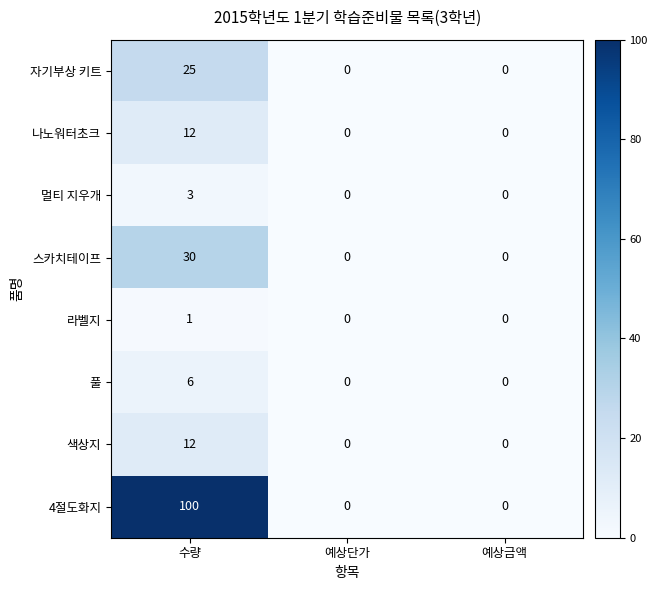

What is the maximum value shown in the chart?

100